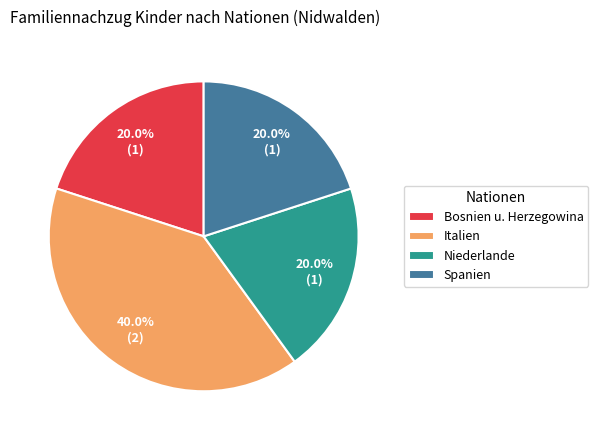

Between Italien and Niederlande, which is larger?

Italien